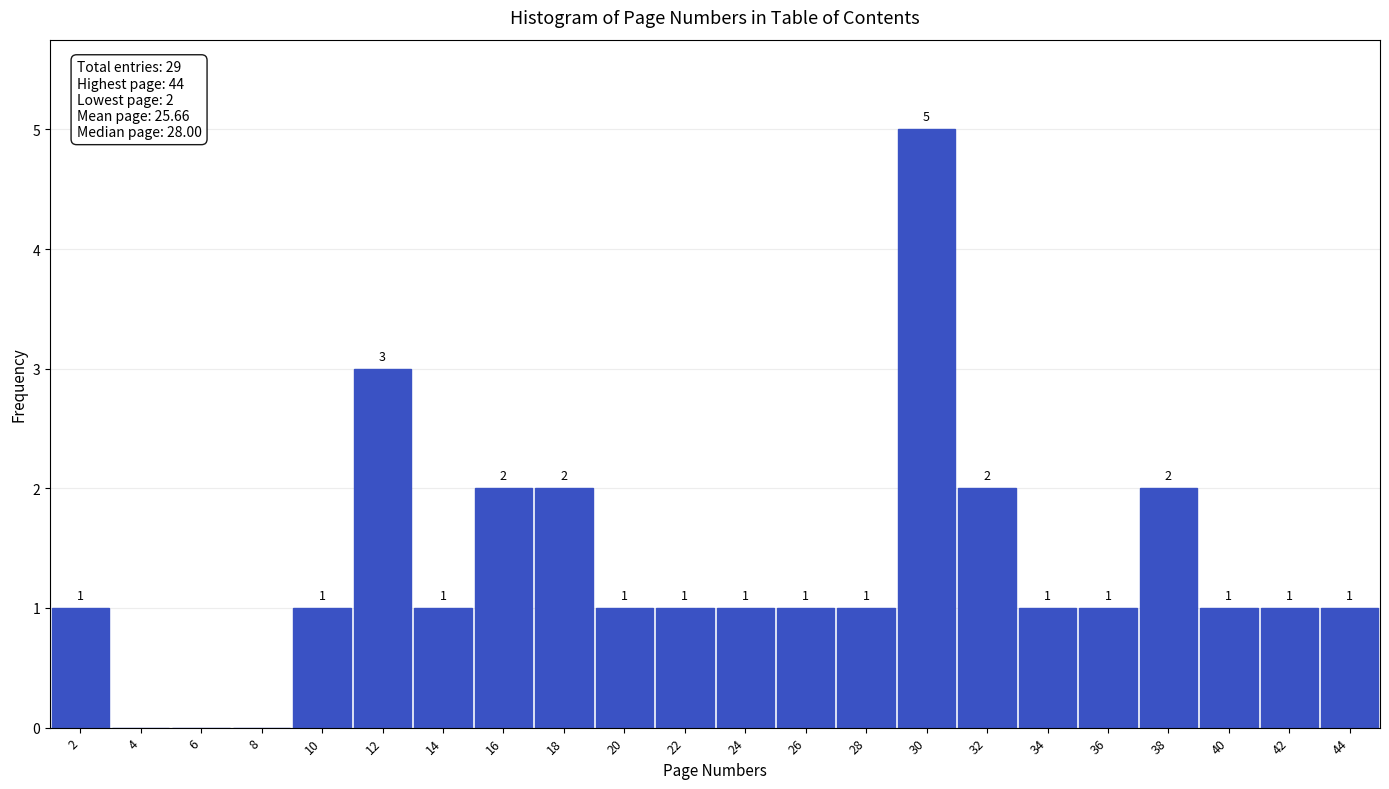

Reading left to right, transcribe all the data shown in this chart.

2=1	4=0	6=0	8=0	10=1	12=3	14=1	16=2	18=2	20=1	22=1	24=1	26=1	28=1	30=5	32=2	34=1	36=1	38=2	40=1	42=1	44=1